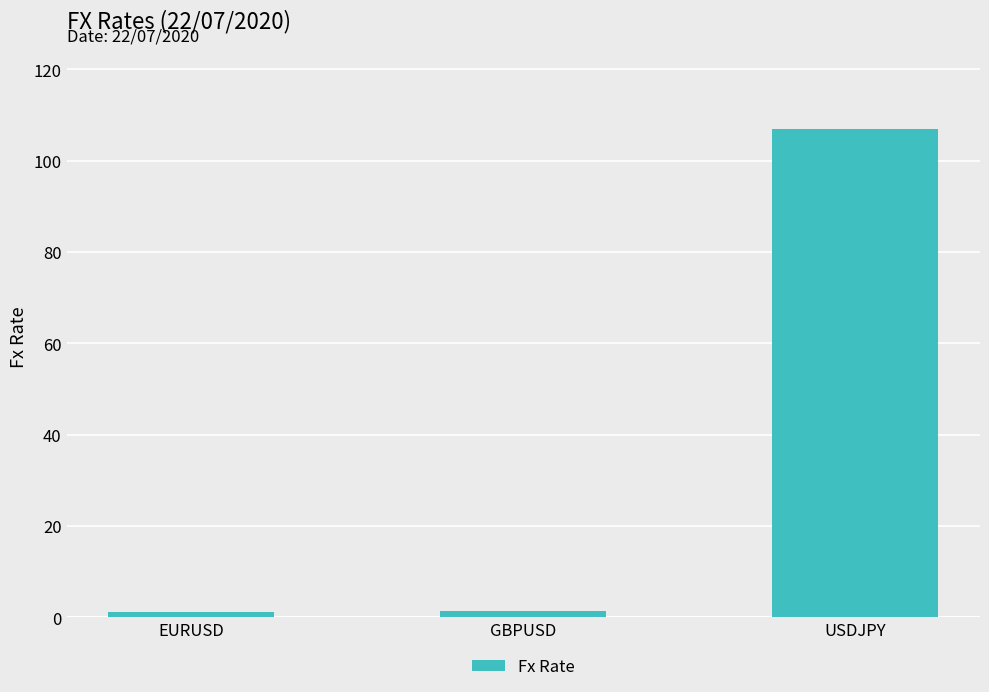

What is the maximum value shown in the chart?

107.0